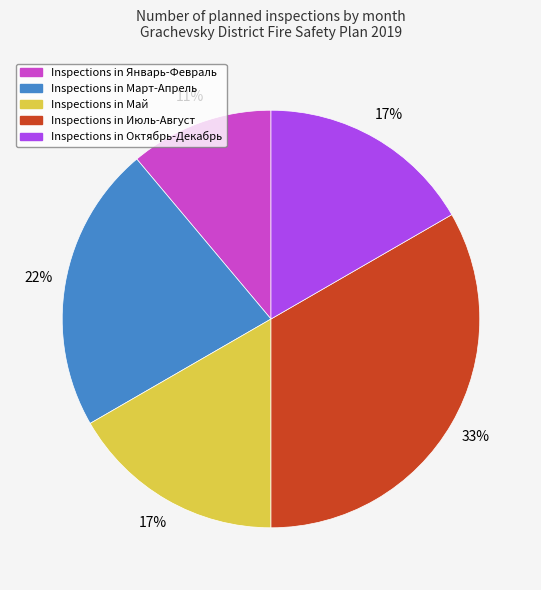

To the nearest percent, what is the difference between the largest and smallest slice percentages?

22%